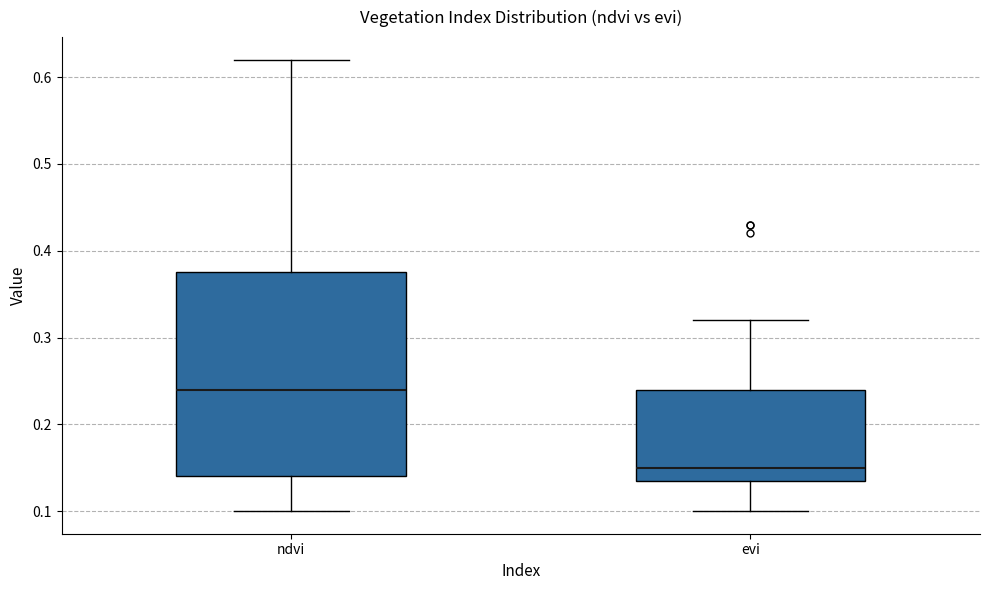

Which box has the lowest median line?

evi